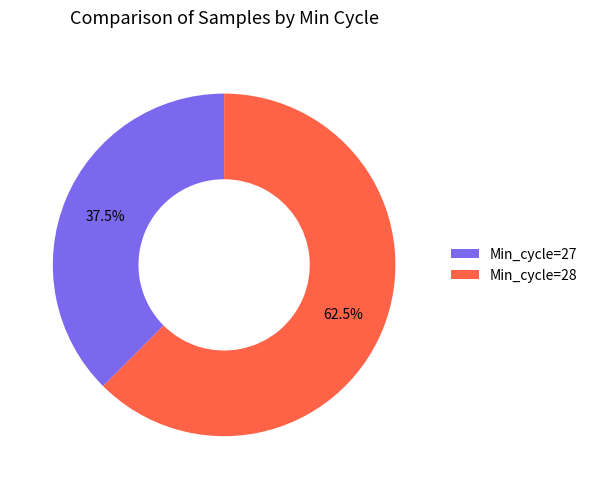

Is Min_cycle=27 the majority of the pie?

No